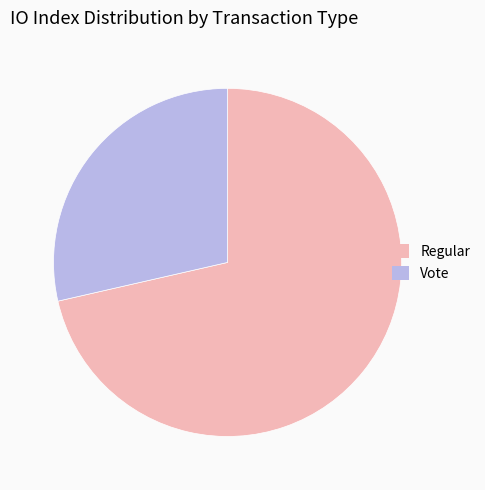

Count the number of slices in the pie.

2